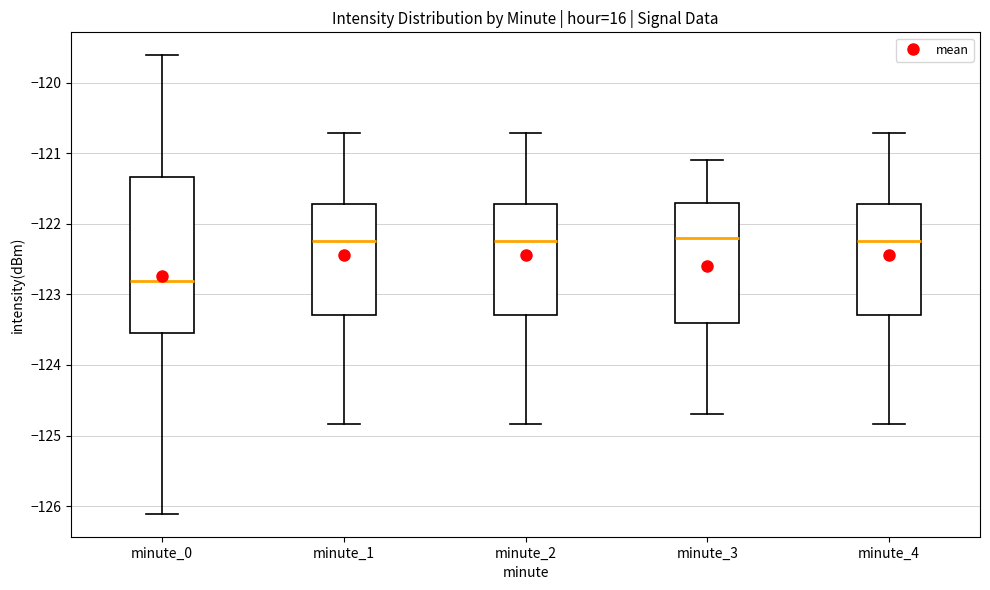

Comparing the boxes themselves (not the whiskers), which one is the tallest?

minute_0